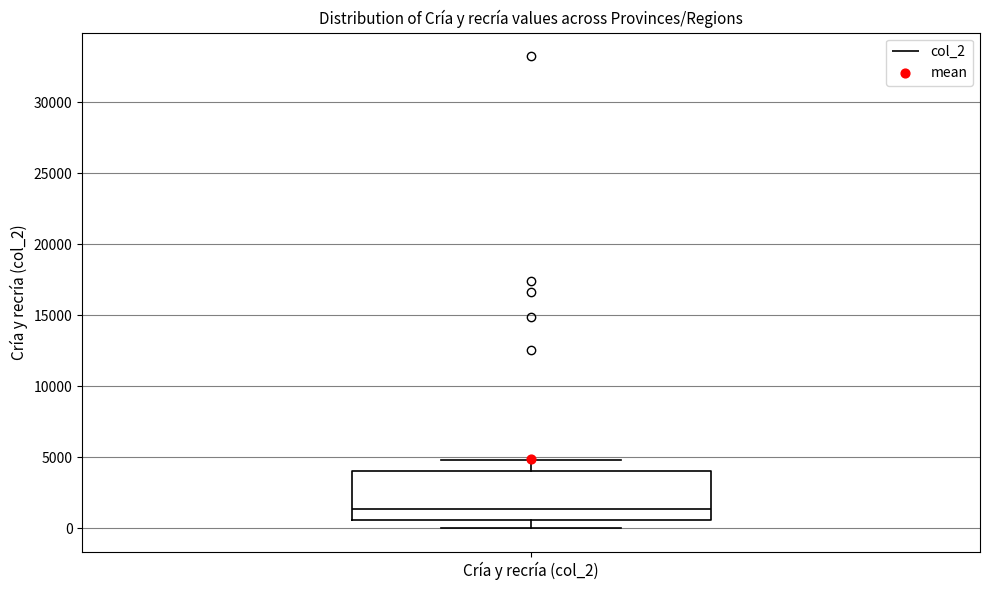

Read this box plot against the y-axis: the position of the median line, the range covered by the box, and the ends of both whiskers. The values are not printed on the chart, so give them approximately, as read against the axis.

median 1500, box 500 to 4000, whiskers 0 to 5000